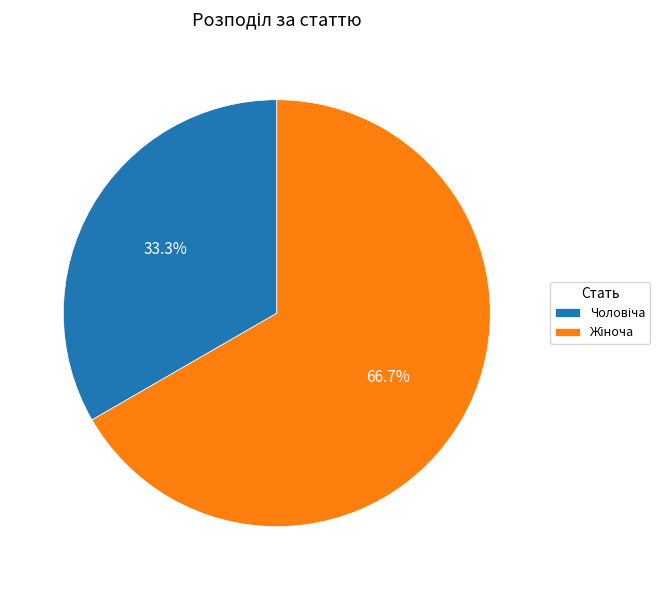

Is there a majority slice in this chart?

Yes